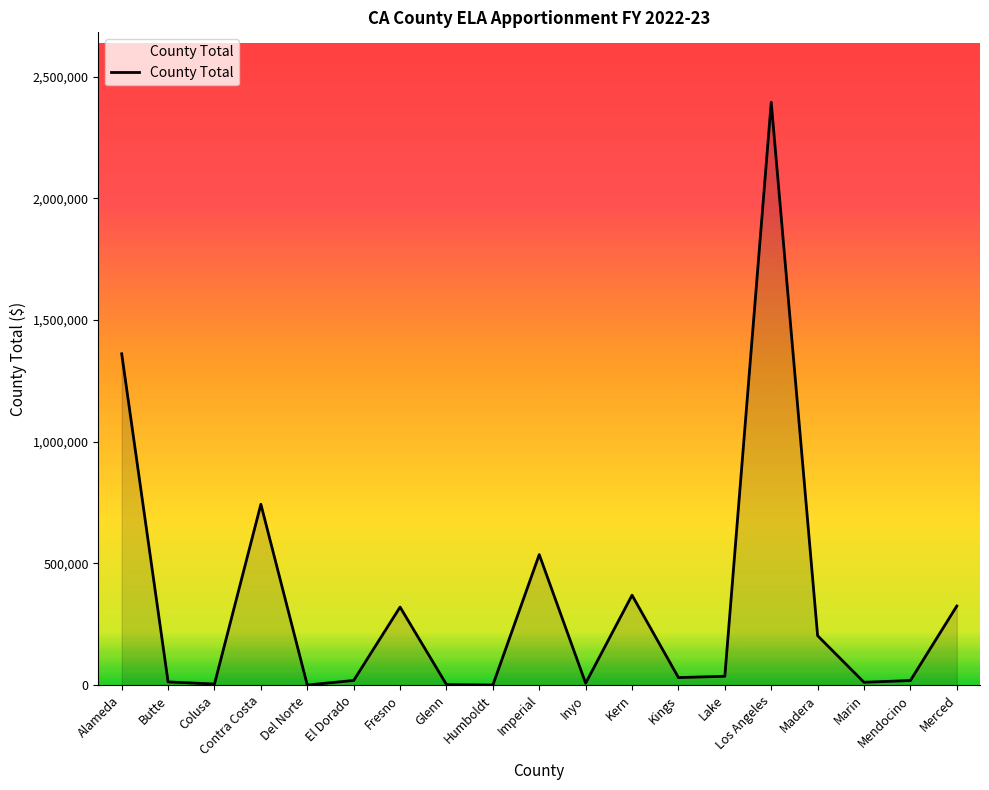

Which has a higher value, Madera or Inyo?

Madera